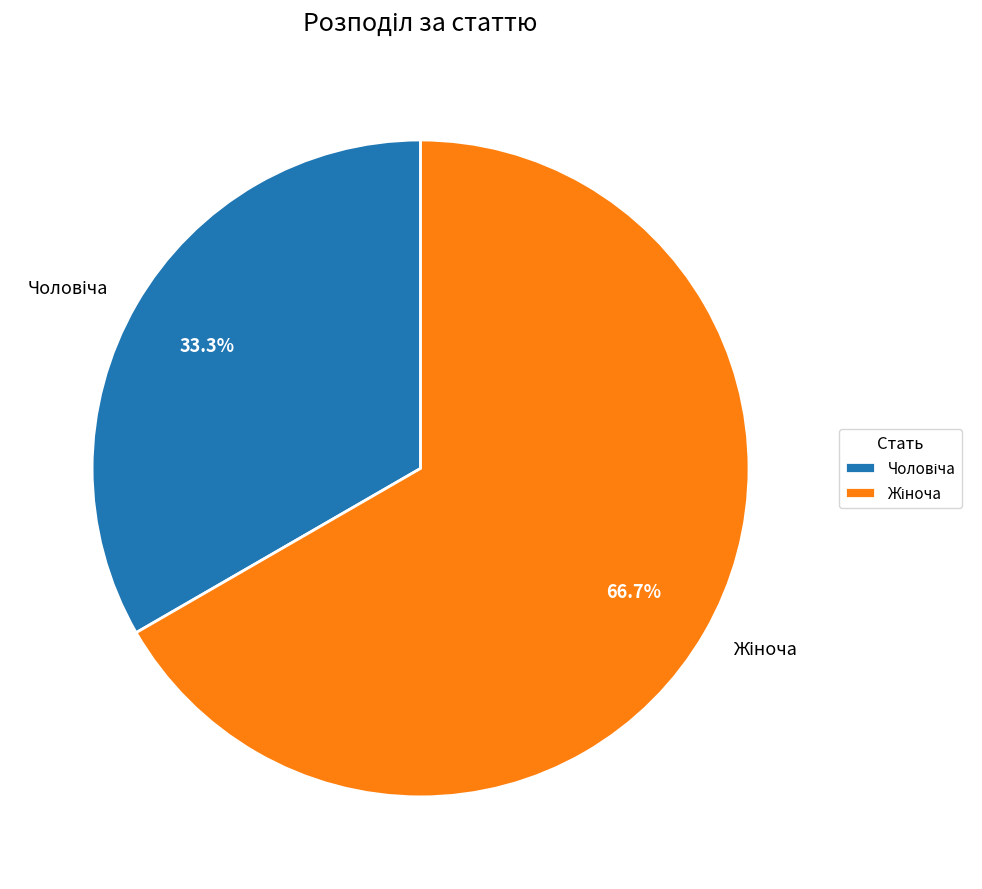

What is the change in value from Чоловіча to Жіноча?

+1